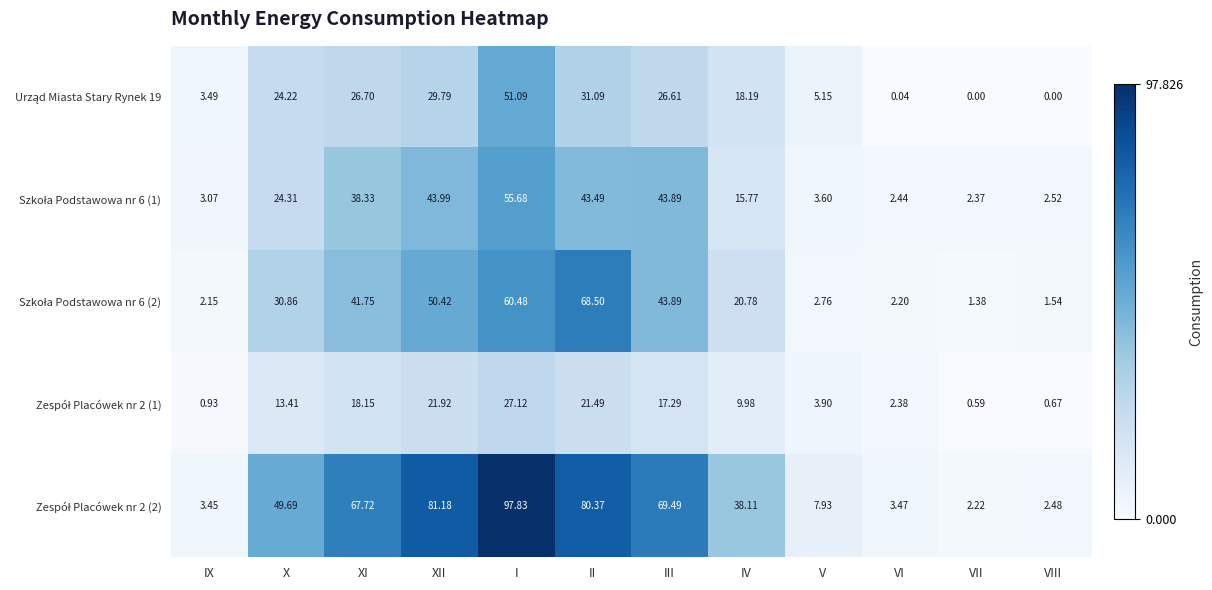

At which category is the sum across all series the highest?

I